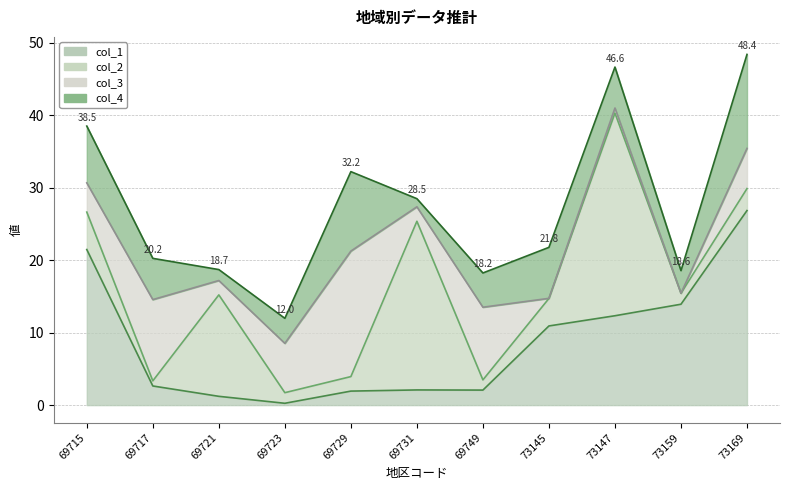

What is the sum of all col_3 values?

59.6